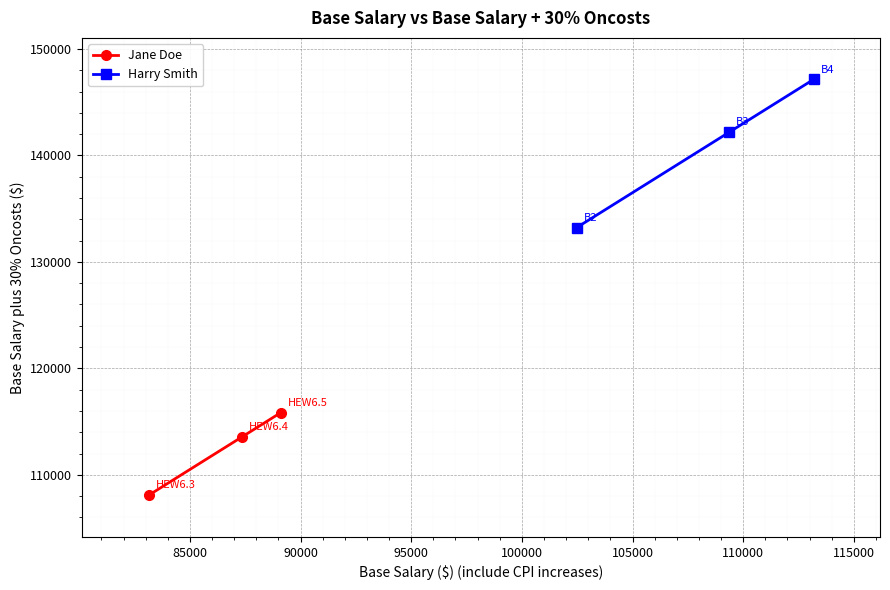

Which series has the widest spread of values?

Harry Smith